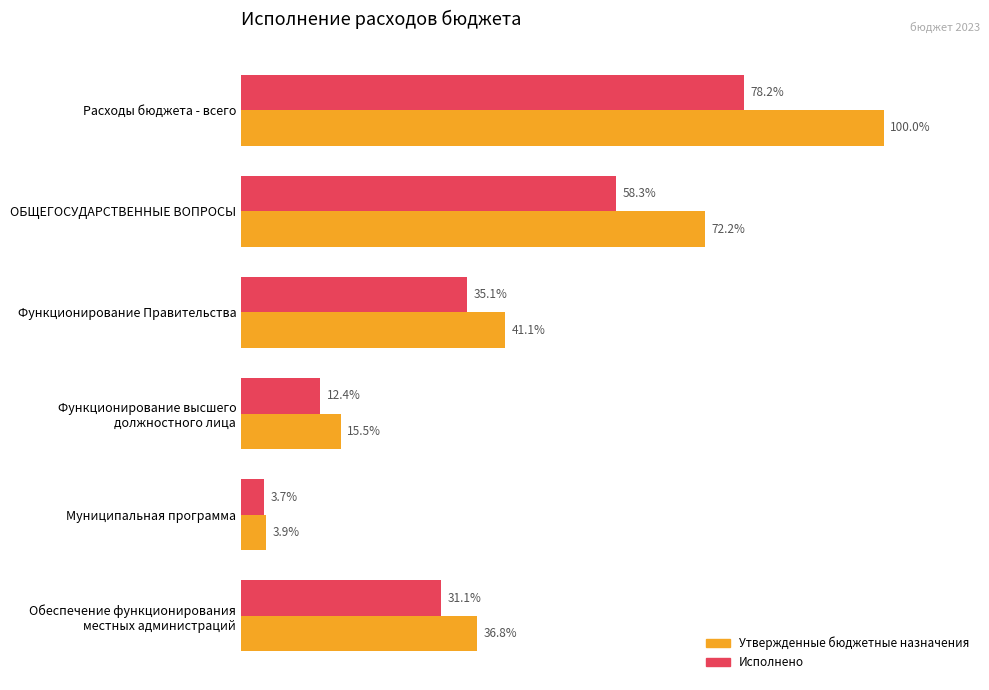

List the labels in order of Утвержденные бюджетные назначения value, smallest first.

Муниципальная программа, Функционирование высшего
должностного лица, Обеспечение функционирования
местных администраций, Функционирование Правительства, ОБЩЕГОСУДАРСТВЕННЫЕ ВОПРОСЫ, Расходы бюджета - всего